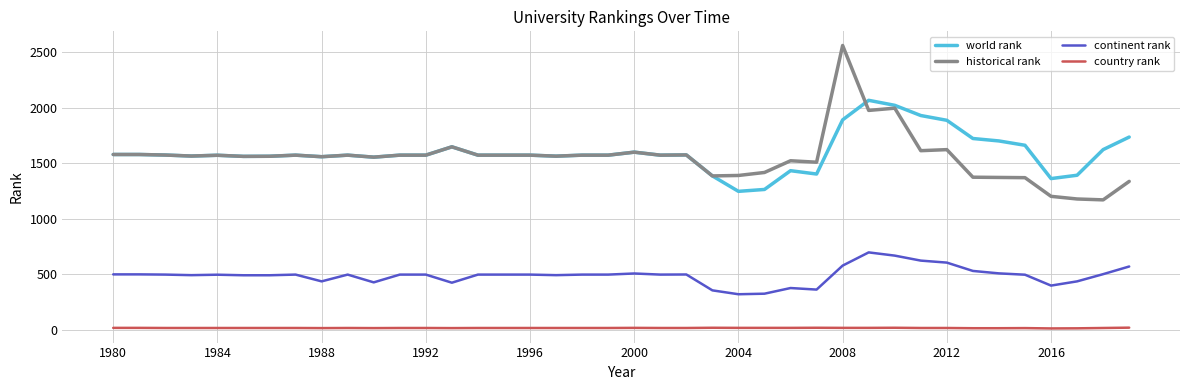

What is the maximum value shown in the chart?

2561.0